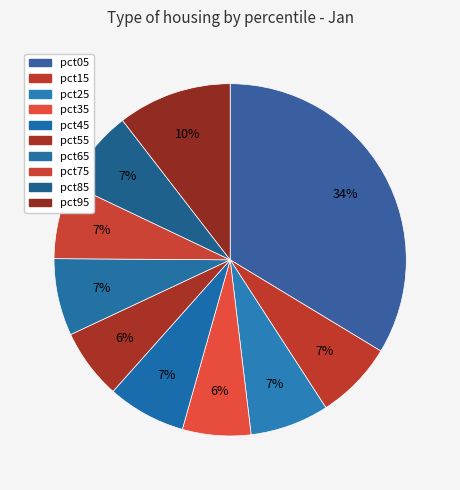

Count the number of slices in the pie.

10